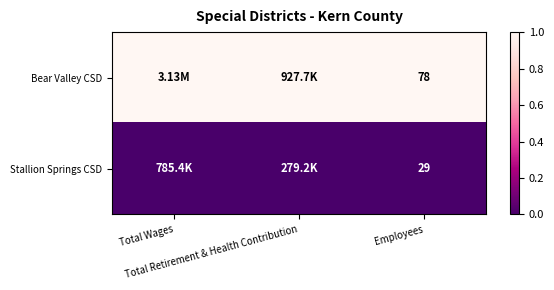

Where is Bear Valley CSD nearest to the value 0?

Employees